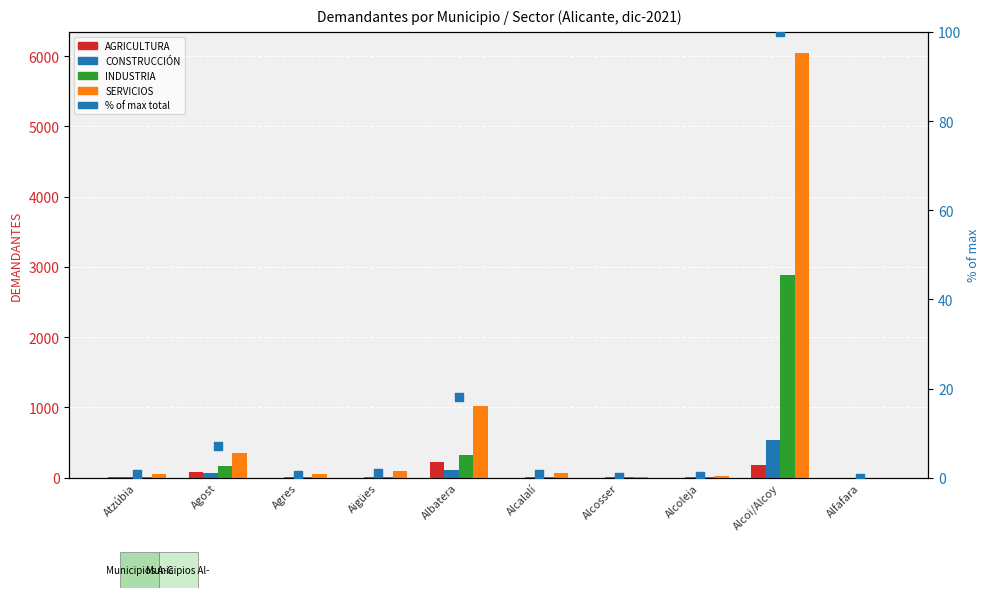

At which category is the sum across all series the highest?

Alcoi/Alcoy